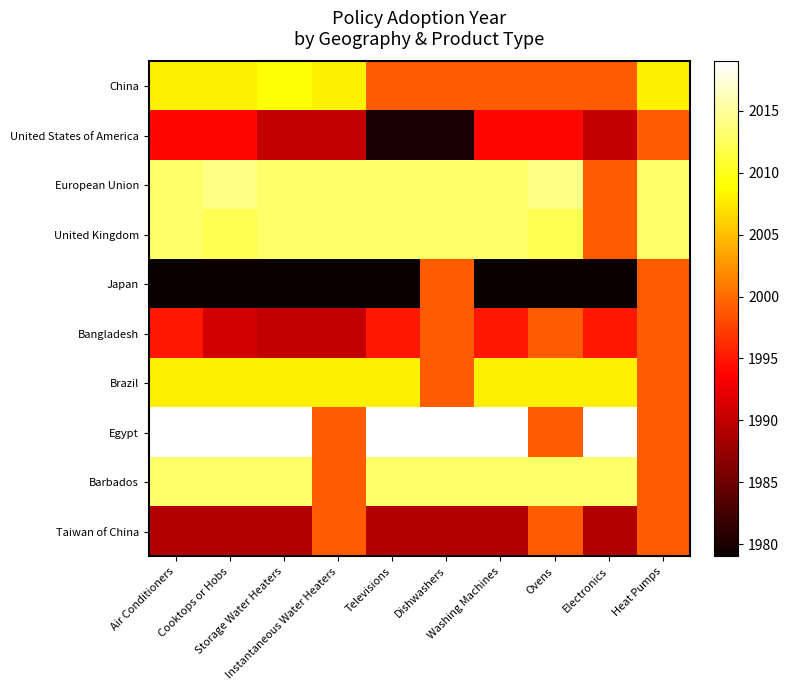

What is the total value across all series at Washing Machines?

20022